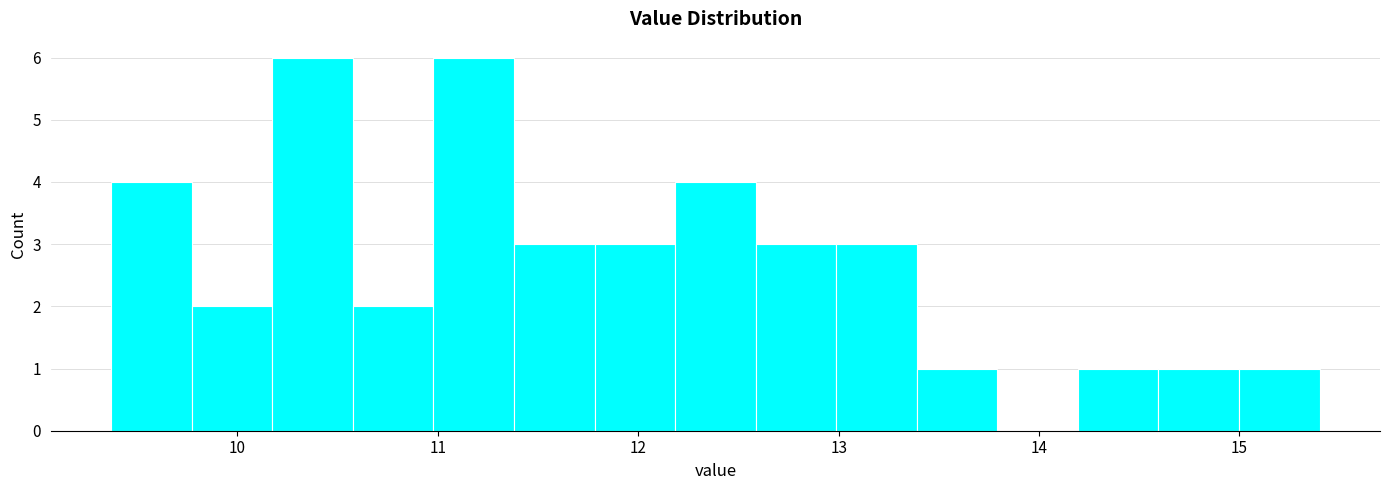

Reading left to right, list every bar in this chart as the range it spans on the x-axis followed by its height. Neither the bar edges nor the heights are printed on the chart, so give them approximately, as read against the axes.

9.4 to 9.8: 4
9.8 to 10.2: 2
10.2 to 10.6: 6
10.6 to 11.0: 2
11.0 to 11.4: 6
11.4 to 11.8: 3
11.8 to 12.2: 3
12.2 to 12.6: 4
12.6 to 13.0: 3
13.0 to 13.4: 3
13.4 to 13.8: 1
13.8 to 14.2: 0
14.2 to 14.6: 1
14.6 to 15.0: 1
15.0 to 15.4: 1